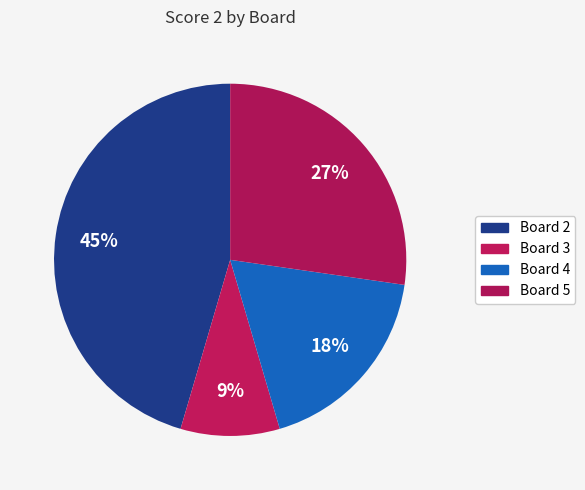

Rank the categories by value from lowest to highest.

Board 3, Board 4, Board 5, Board 2